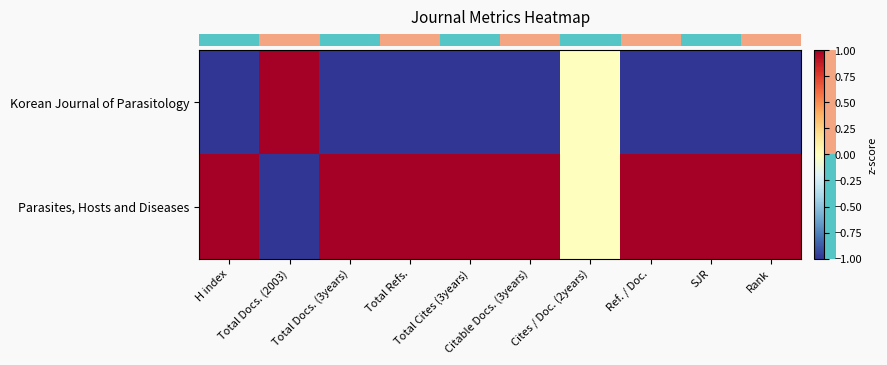

What is the greatest value displayed?

1